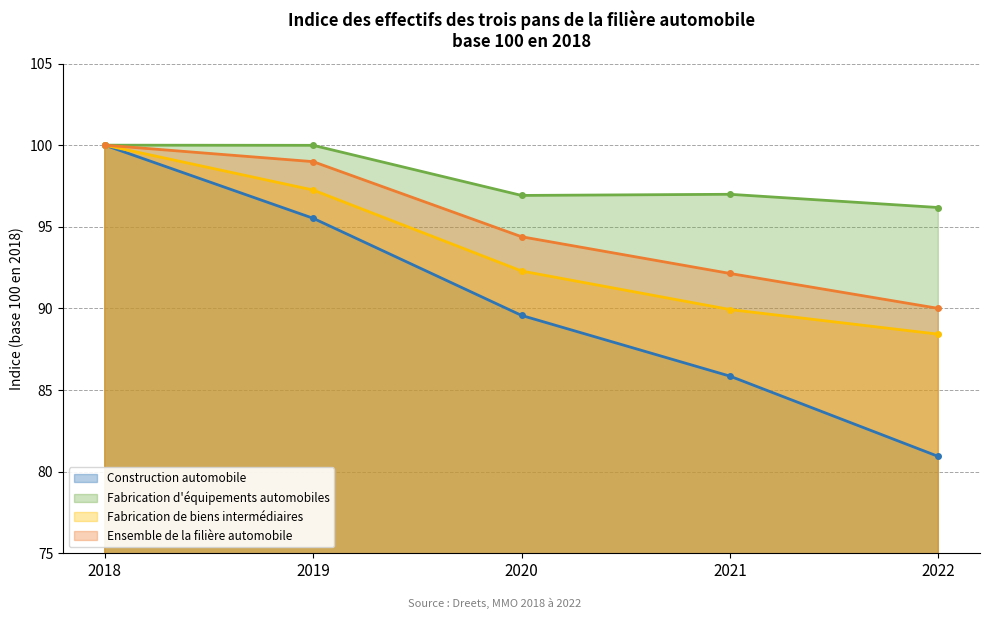

True or false: Construction automobile and Fabrication de biens intermédiaires cross at least once.

False